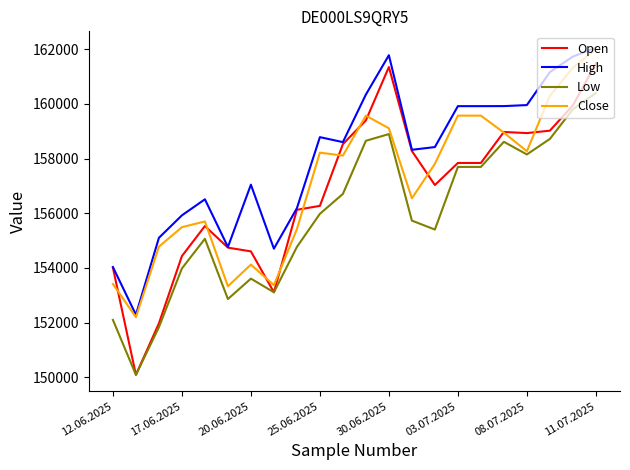

Rank the series by their average value, from lowest to highest.

Low, Open, Close, High